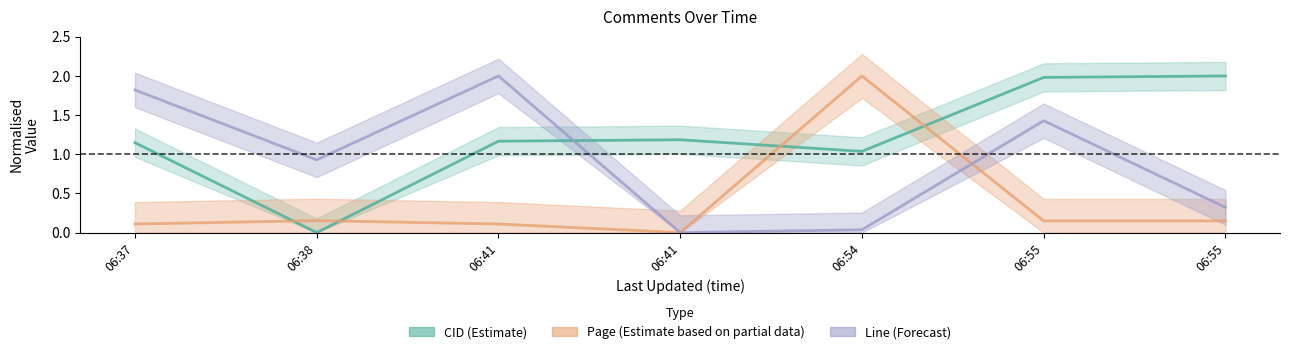

What is the value of the Page_norm point at the 6th from the left?

0.1